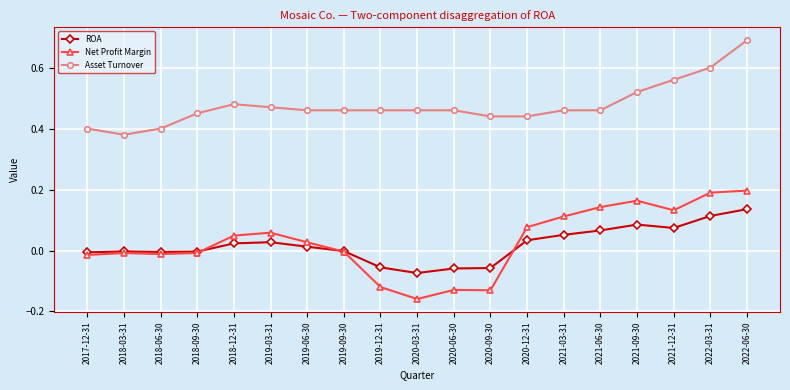

What are all the series names shown in the legend?

ROA, Net Profit Margin, Asset Turnover